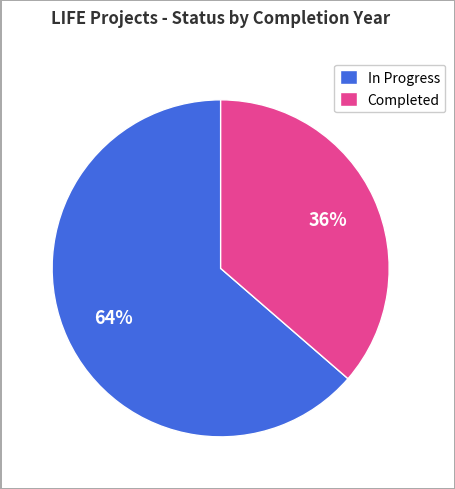

To the nearest percent, what is the average slice percentage?

50%